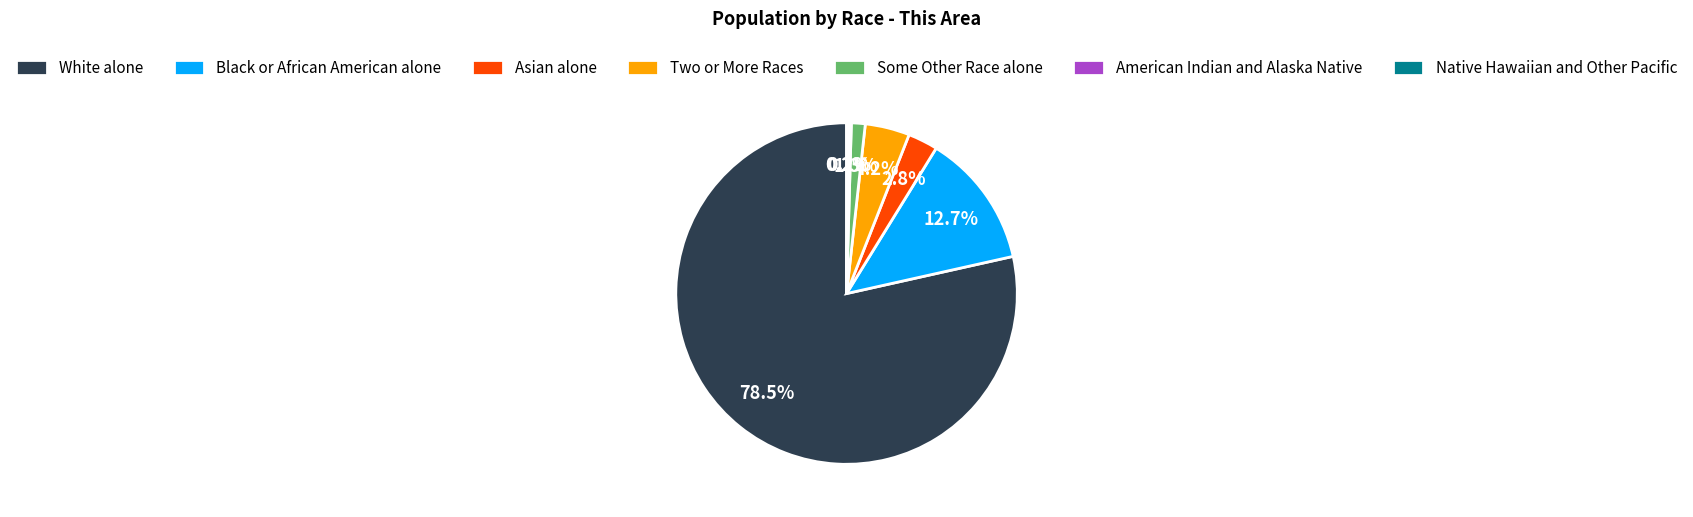

Is there a majority slice in this chart?

Yes